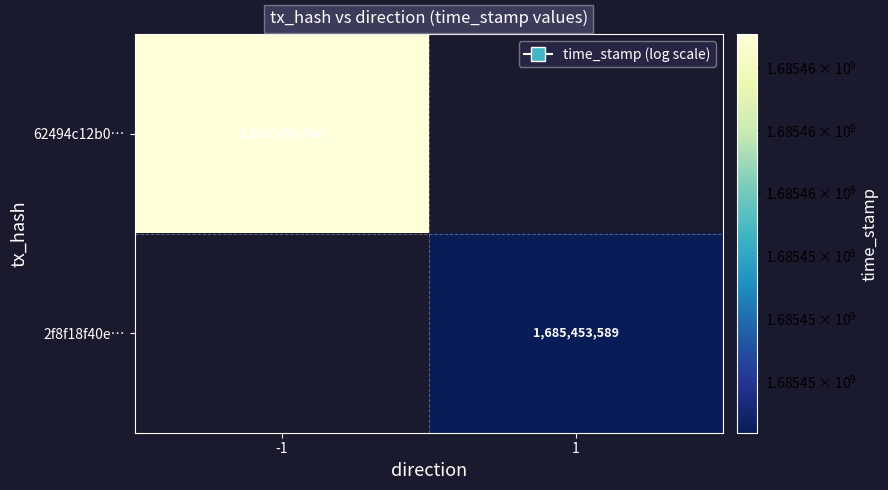

Is it true that 2f8f18f40e… equals 899178312 at 1?

False